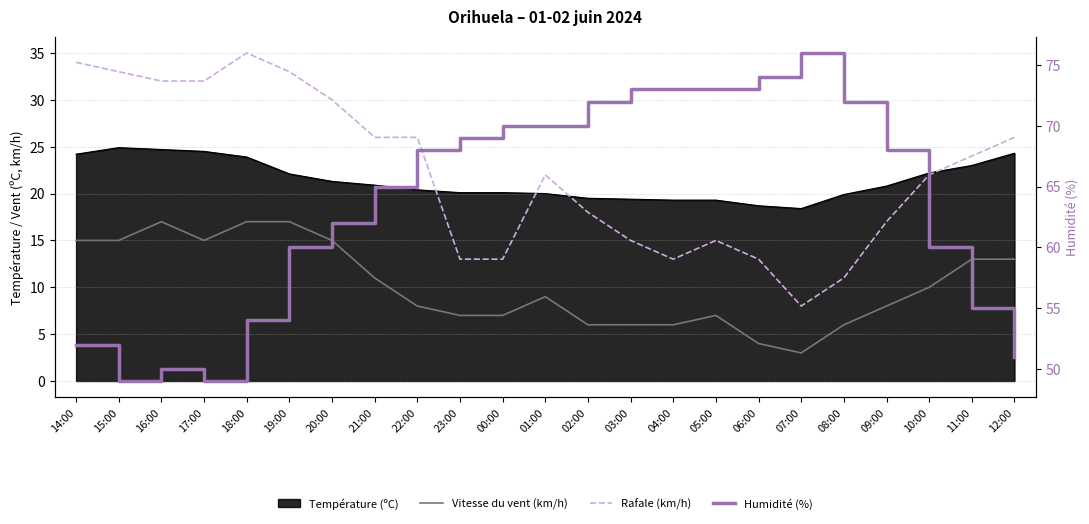

How many interior local peaks does the Humidité (%) series have?

2